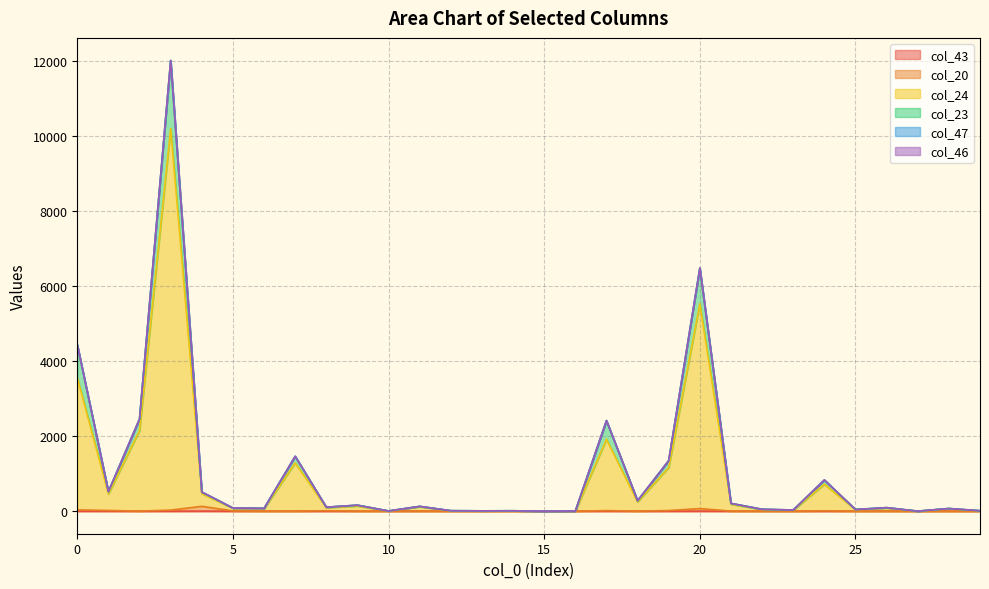

At which category is the sum across all series the highest?

3